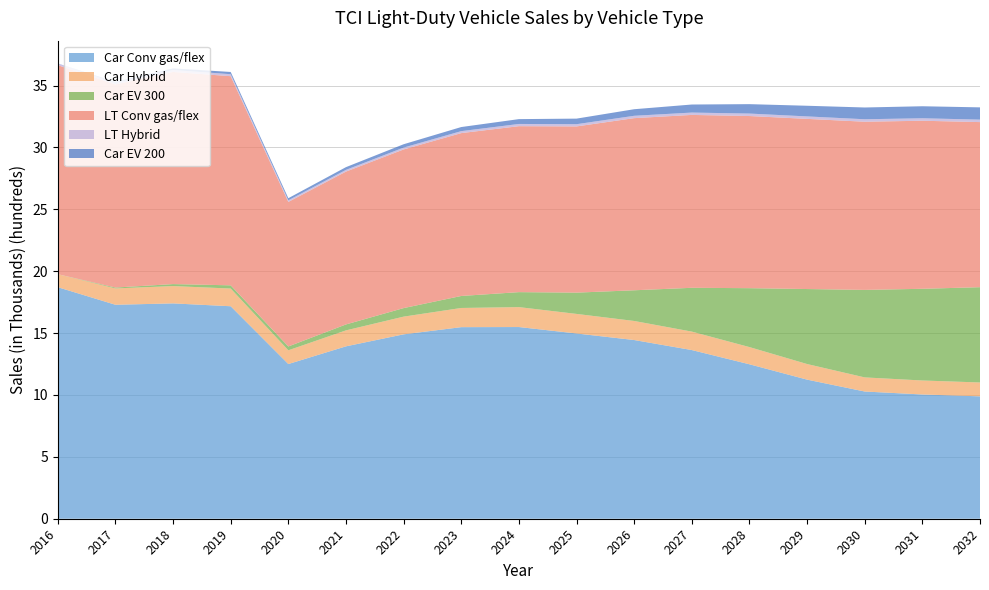

Reading right to left, extract all data points from this chart.

Car Conv gas/flex: 989	1004	1028	1124	1248	1363	1444	1497	1549	1548	1490	1393	1250	1717	1740	1729	1871
Car Hybrid: 112	113	114	126	139	149	154	158	161	155	143	129	111	143	140	132	105
Car EV 300: 770	741	707	606	476	354	248	172	121	97	69	48	31	26	16	7	0
LT Conv gas/flex: 1334	1358	1359	1375	1391	1397	1391	1343	1341	1316	1282	1235	1168	1690	1714	1641	1689
LT Hybrid: 20	20	20	20	20	19	19	18	18	16	15	14	13	16	16	15	13
Car EV 200: 99	97	95	86	76	65	53	45	39	33	27	22	17	18	13	6	1